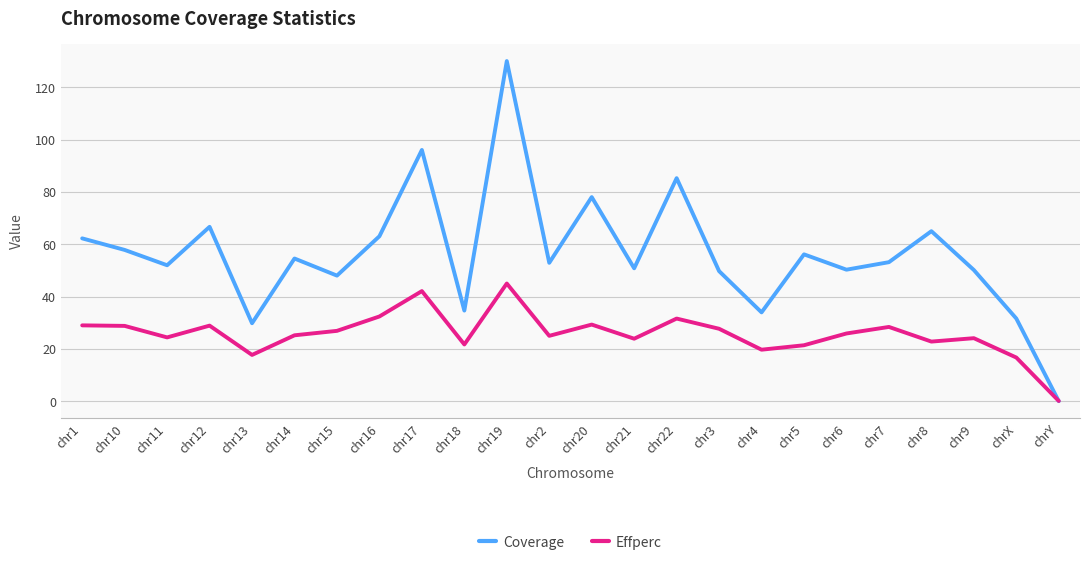

Which series has the widest spread of values?

Coverage